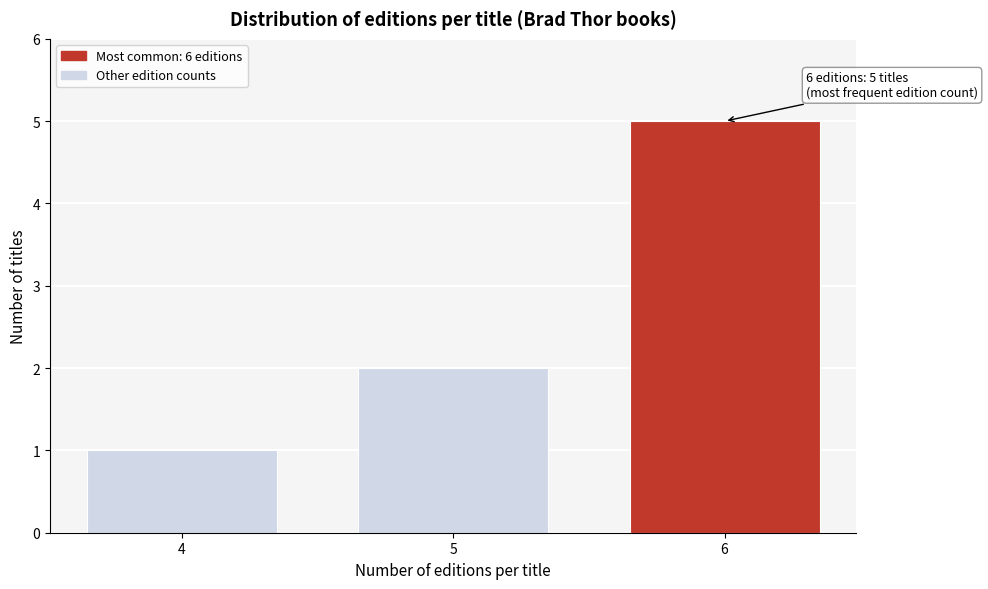

Reading left to right, what are all the values shown in this chart?

1	2	5